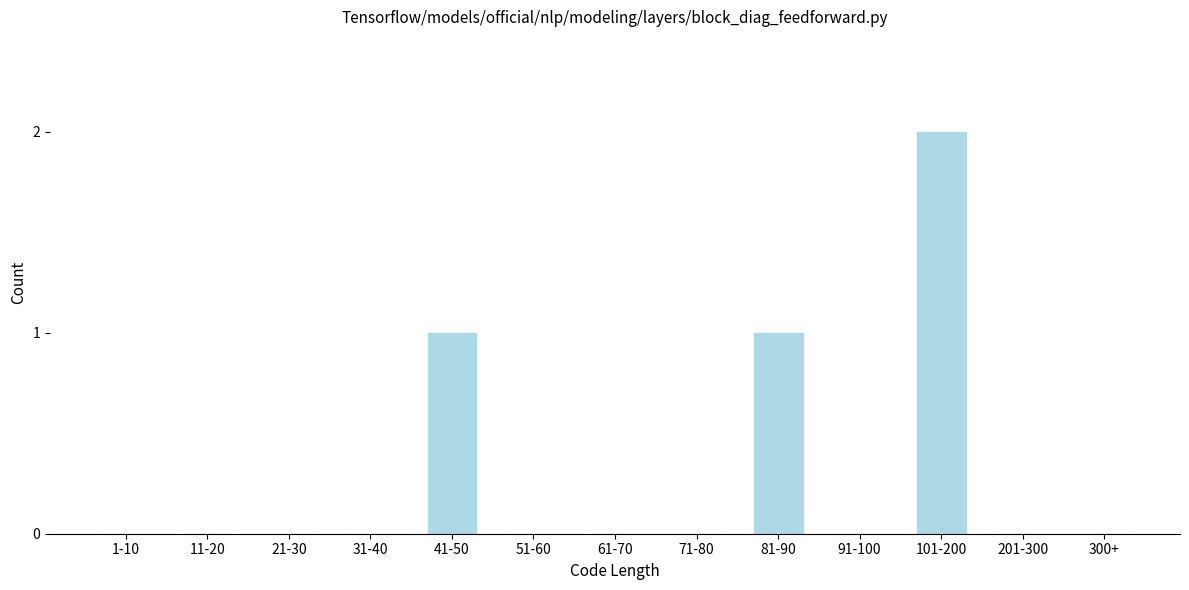

Reading right to left, what are all the values shown in this chart?

300+=0	201-300=0	101-200=2	91-100=0	81-90=1	71-80=0	61-70=0	51-60=0	41-50=1	31-40=0	21-30=0	11-20=0	1-10=0